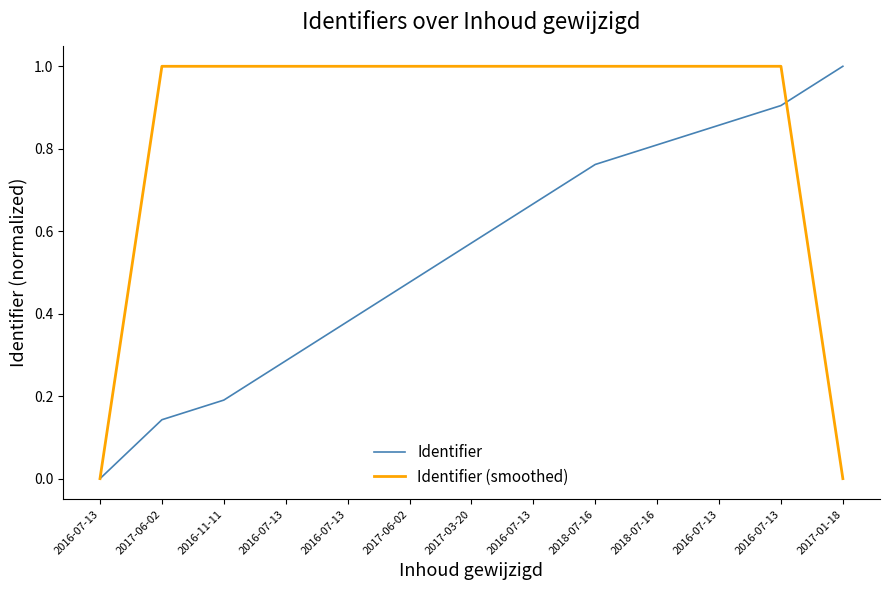

What is the value of the Identifier (smoothed) point at the 9th from the left?

1.0